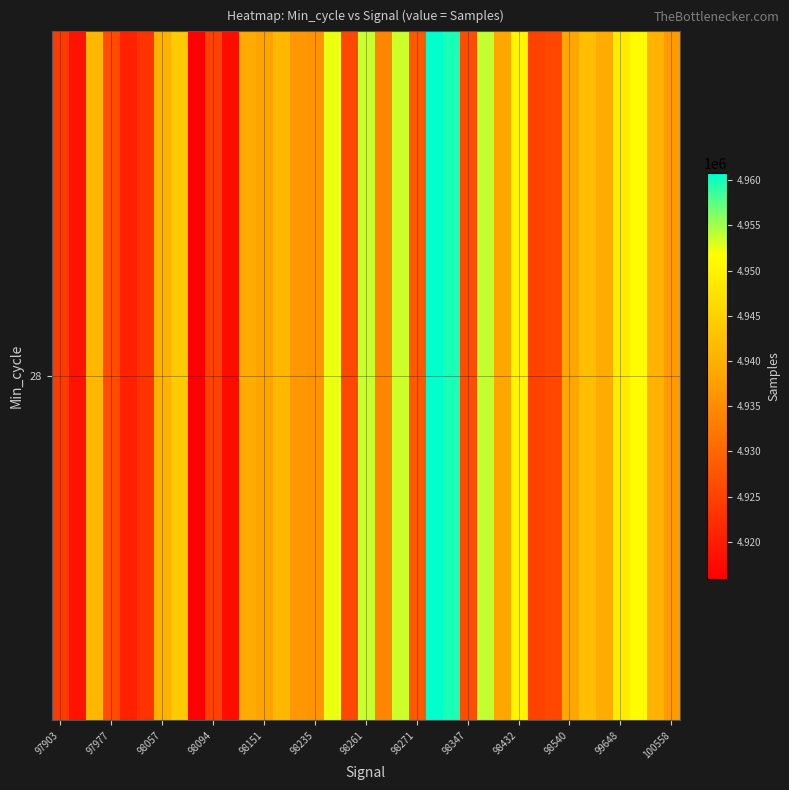

What is the sum of all values?

182673956